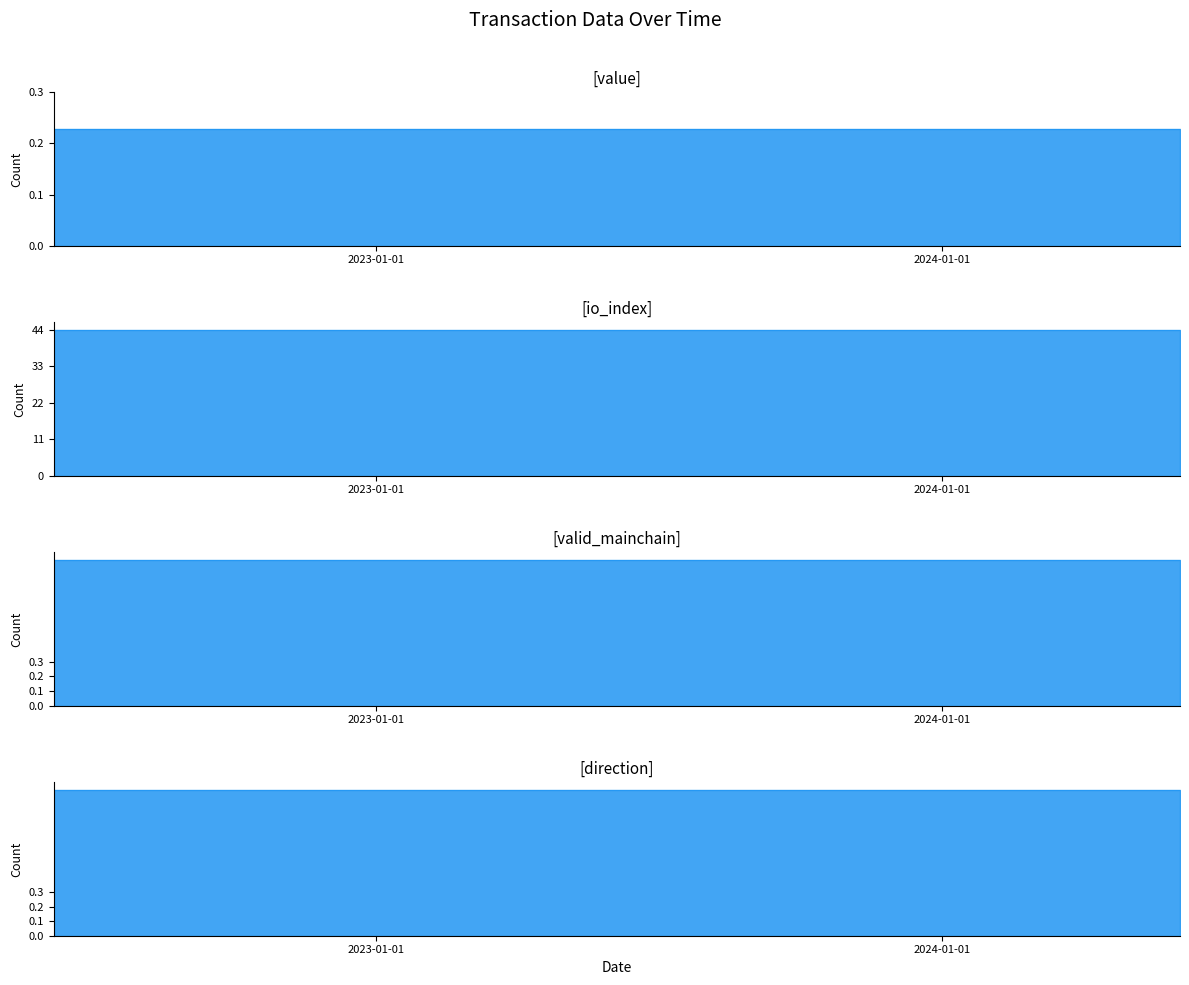

List the series in order of their peak value, lowest first.

value, valid_mainchain, direction, io_index